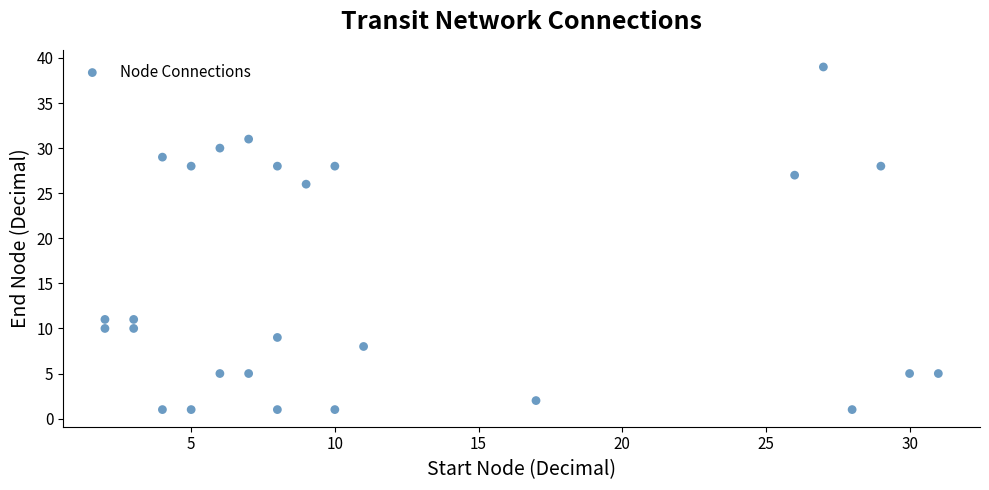

What is the range of X values (max minus min)?

29